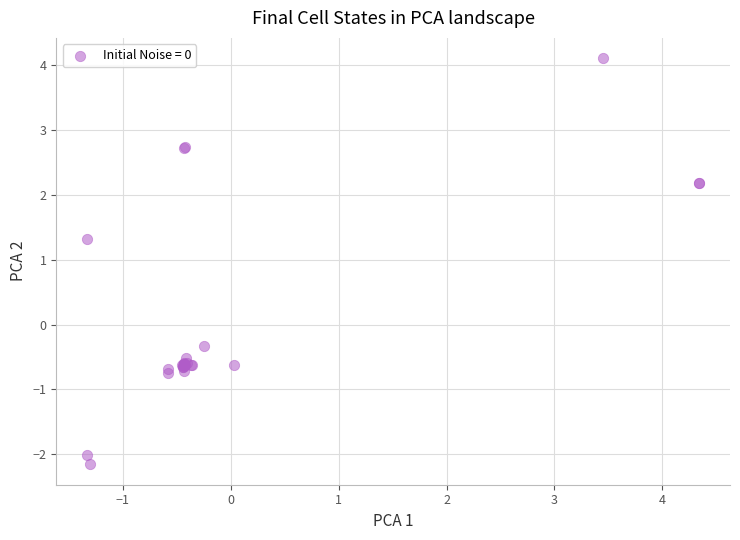

What Y value in the scatter plot is closest to 0?

-0.3